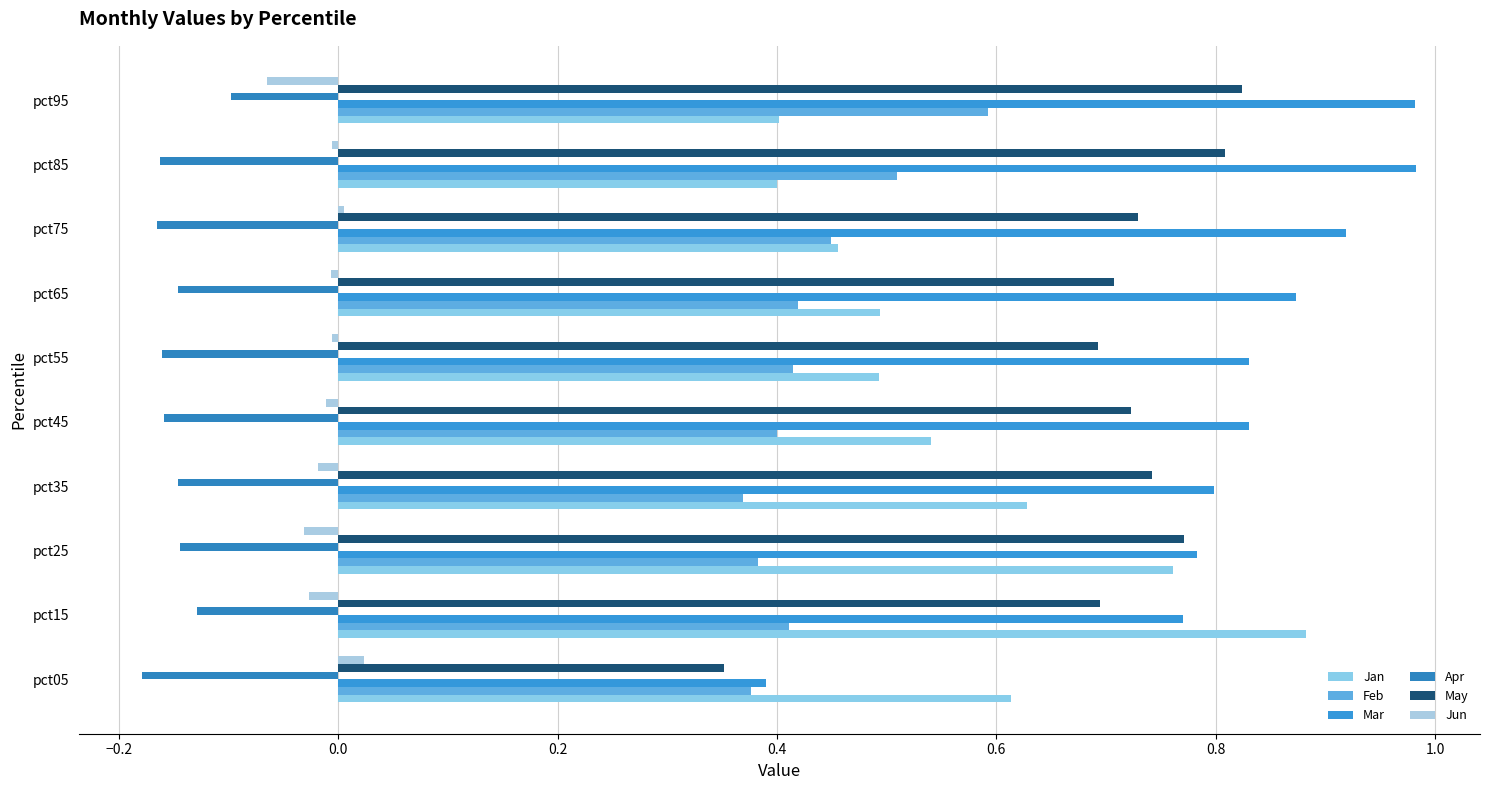

Which series has the widest spread of values?

Mar